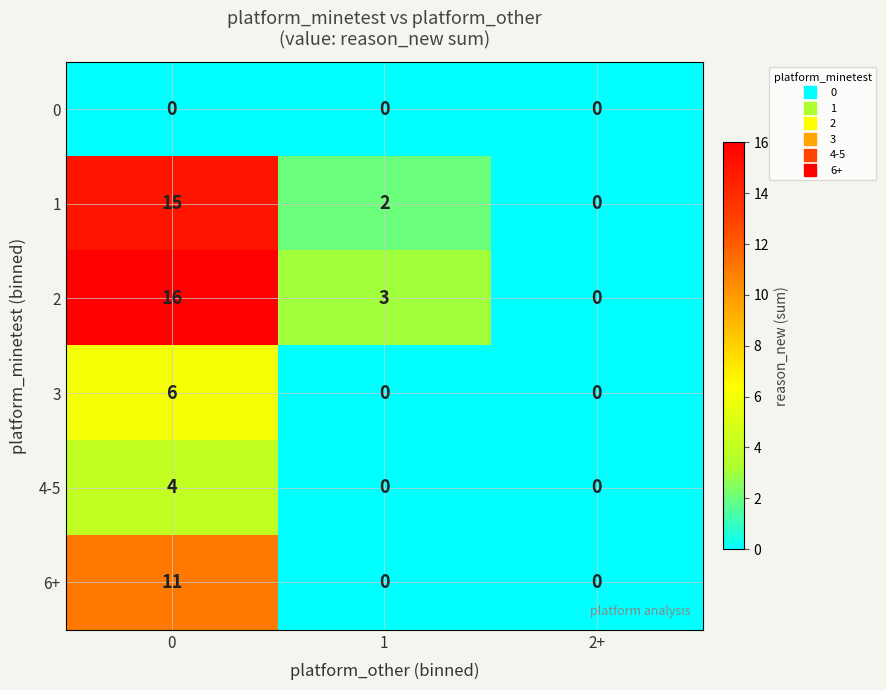

Rank the series at 0 from highest to lowest value.

2, 1, 6+, 3, 4-5, 0